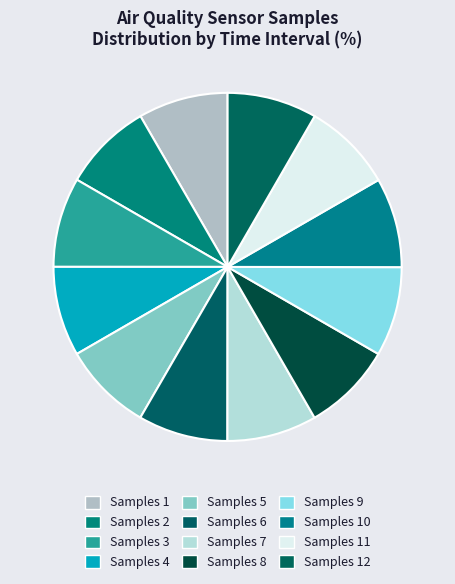

Does any single category account for the majority?

No